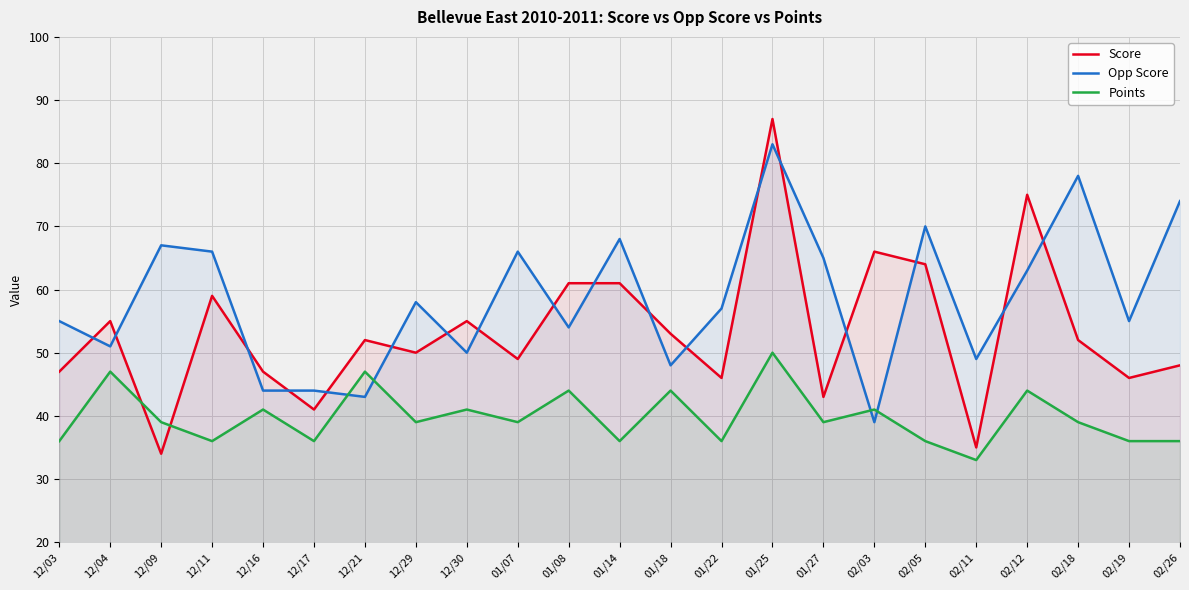

Does the chart have visible grid lines?

Yes